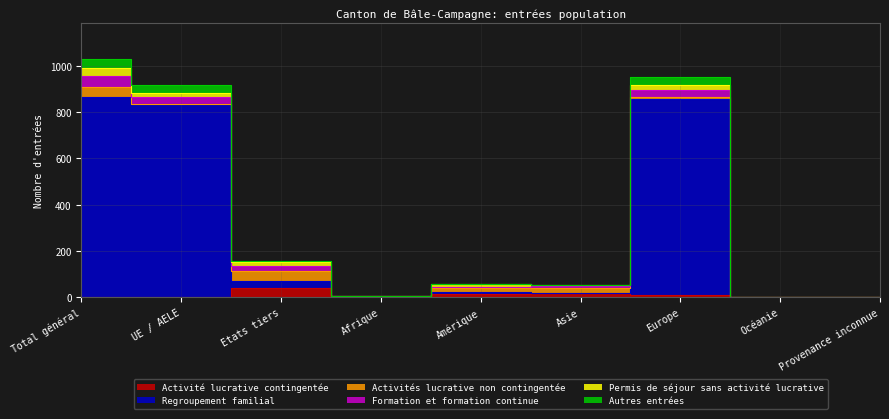

Where is the first local minimum for Activité lucrative contingentée?

Afrique